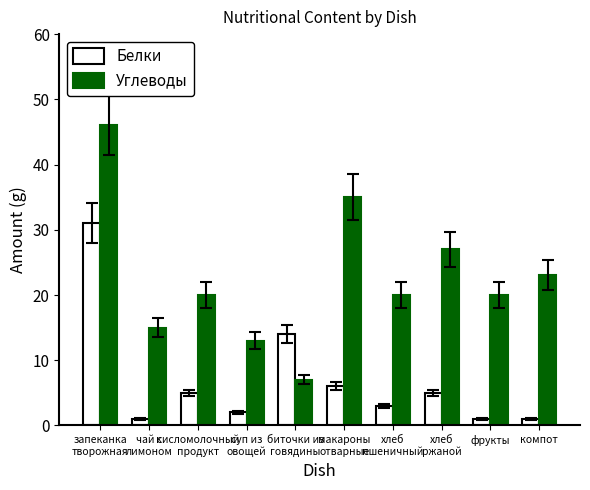

How many bars are there in total?

20